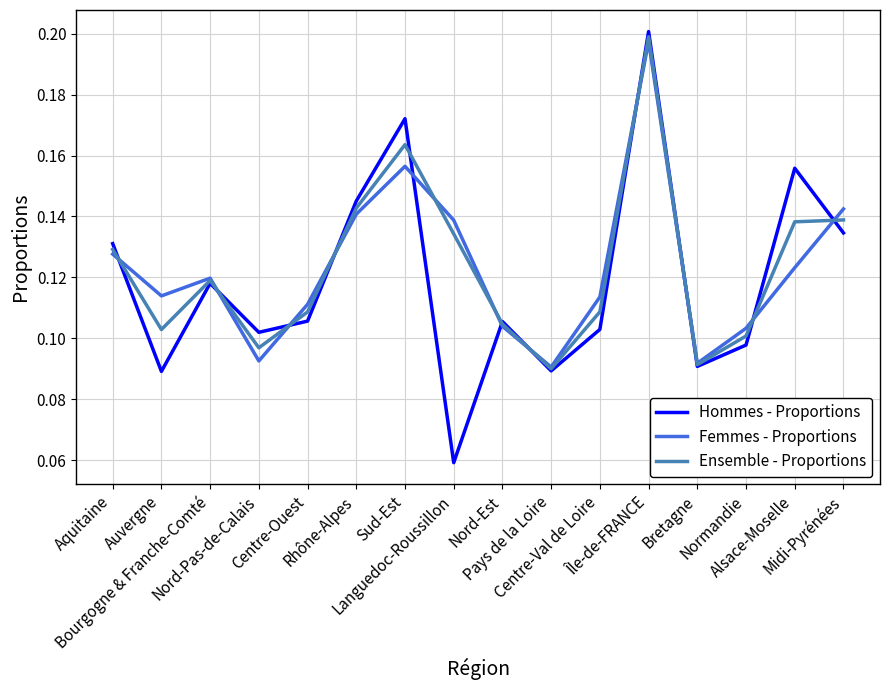

How many lines are shown in the chart?

3